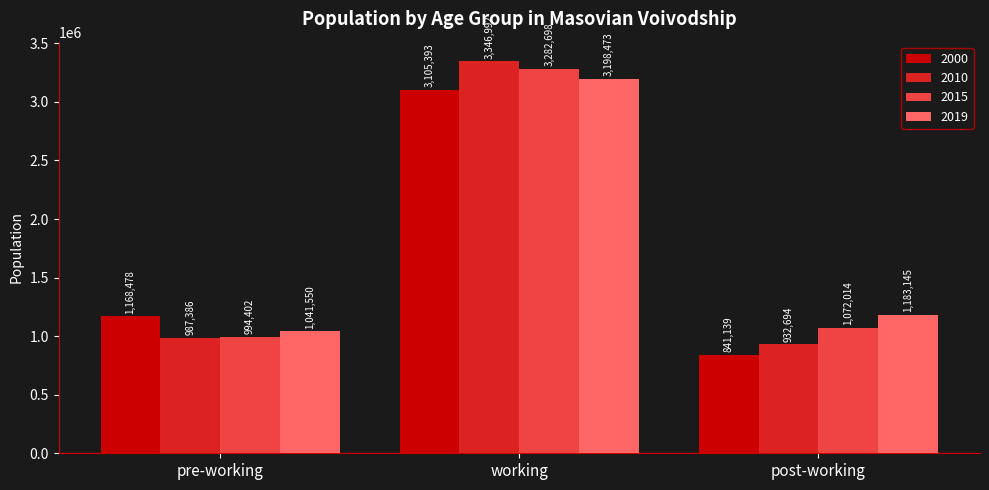

What is the difference between the highest and lowest values at post-working?

342006